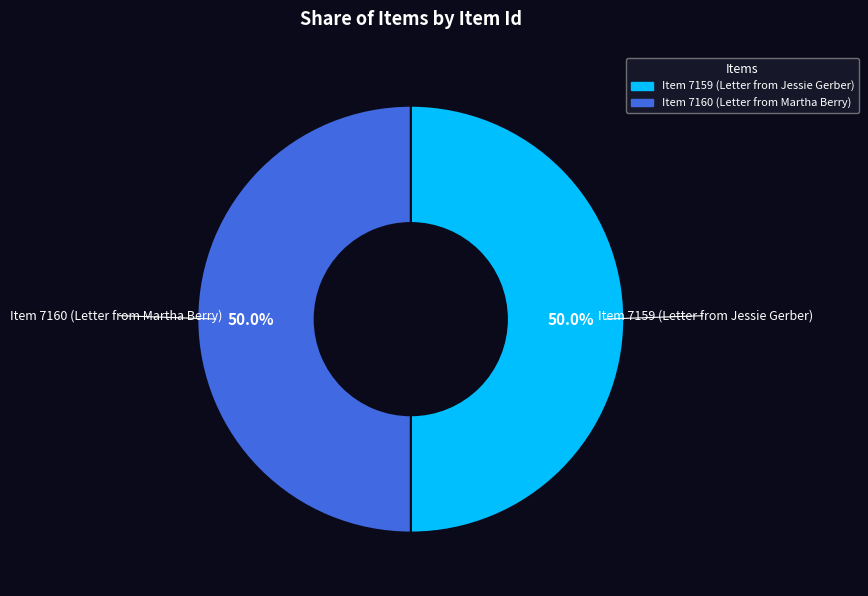

What percentage is the Item 7159 (Letter from Jessie Gerber) slice, to the nearest percent?

50%